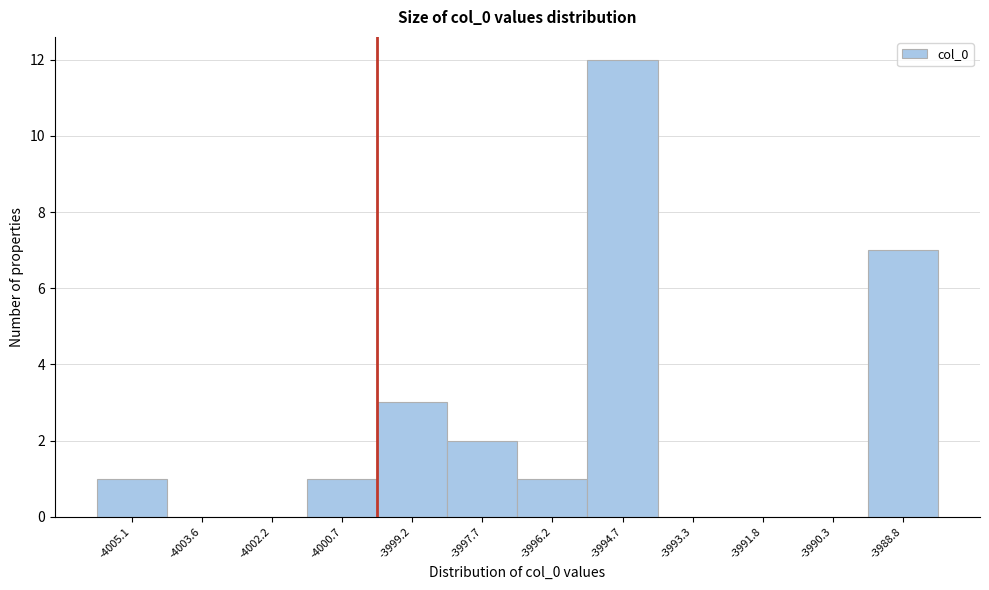

Reading left to right, transcribe all the data shown in this chart.

-4005.1=1	-4003.6=0	-4002.2=0	-4000.7=1	-3999.2=3	-3997.7=2	-3996.2=1	-3994.7=12	-3993.3=0	-3991.8=0	-3990.3=0	-3988.8=7